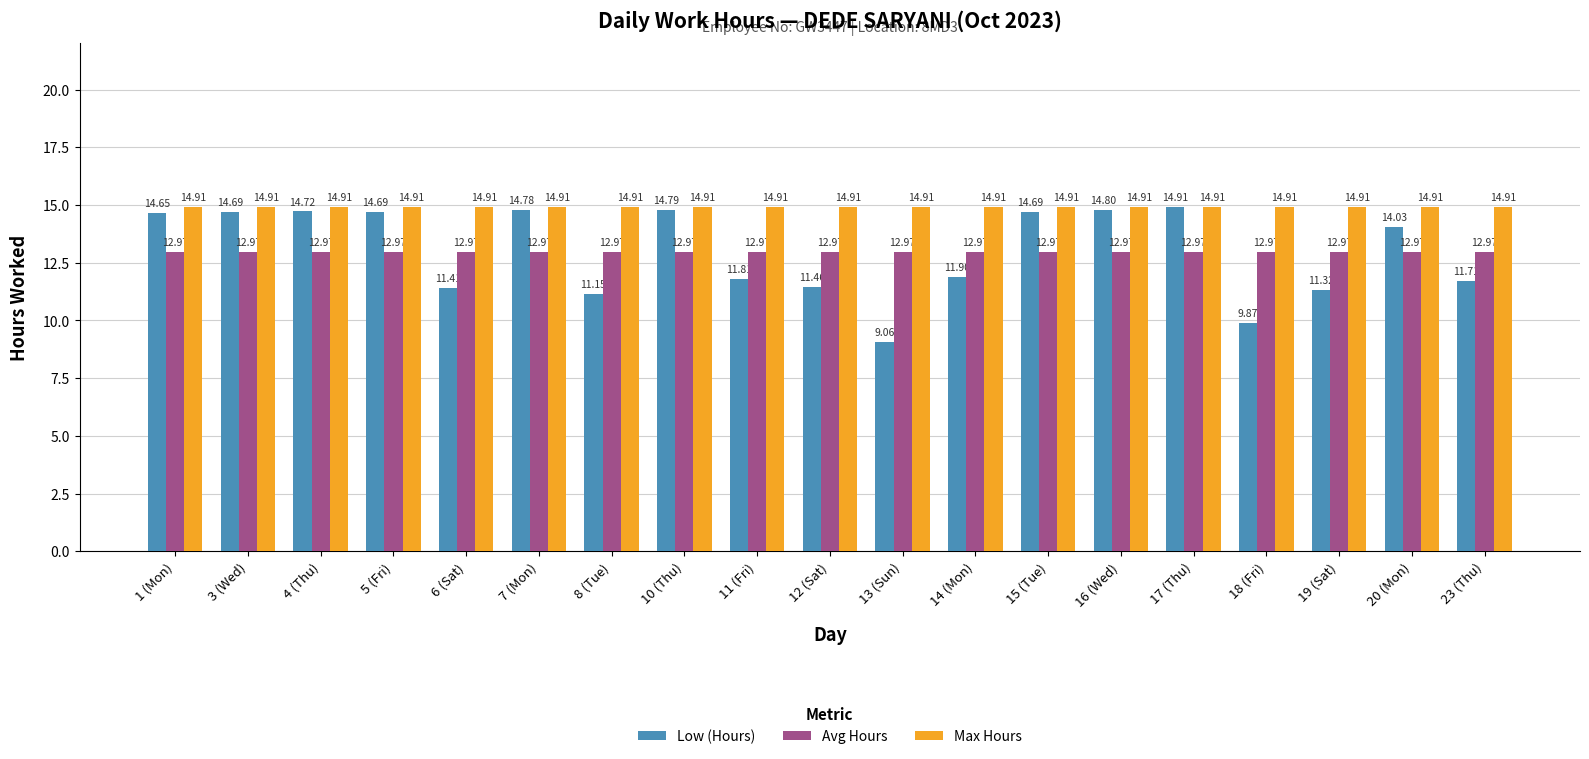

The value of Avg Hours at 7 (Mon) is 13.0. True or false?

True